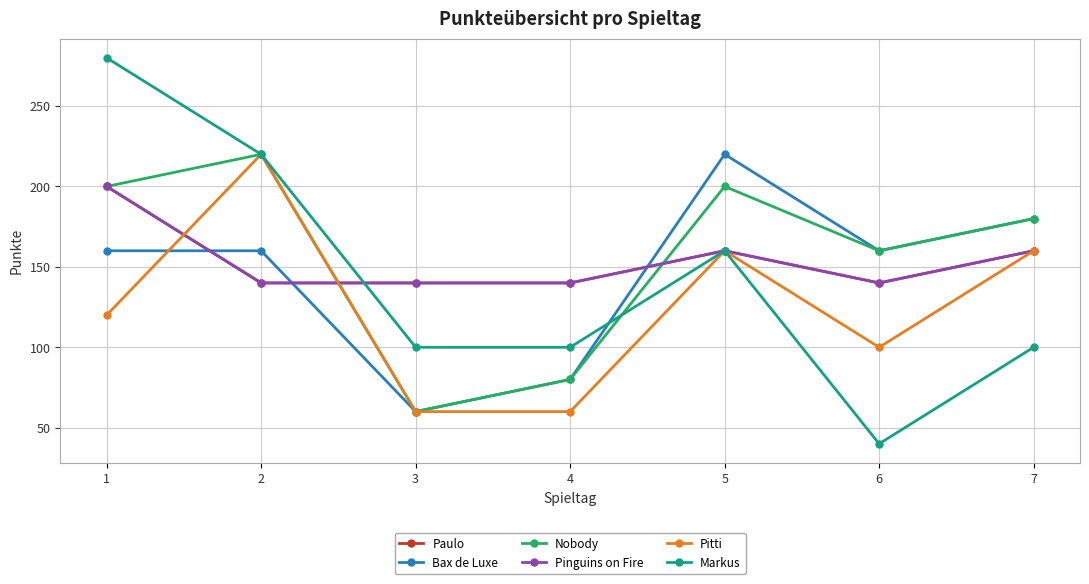

At which category does the chart reach its peak across all series?

1